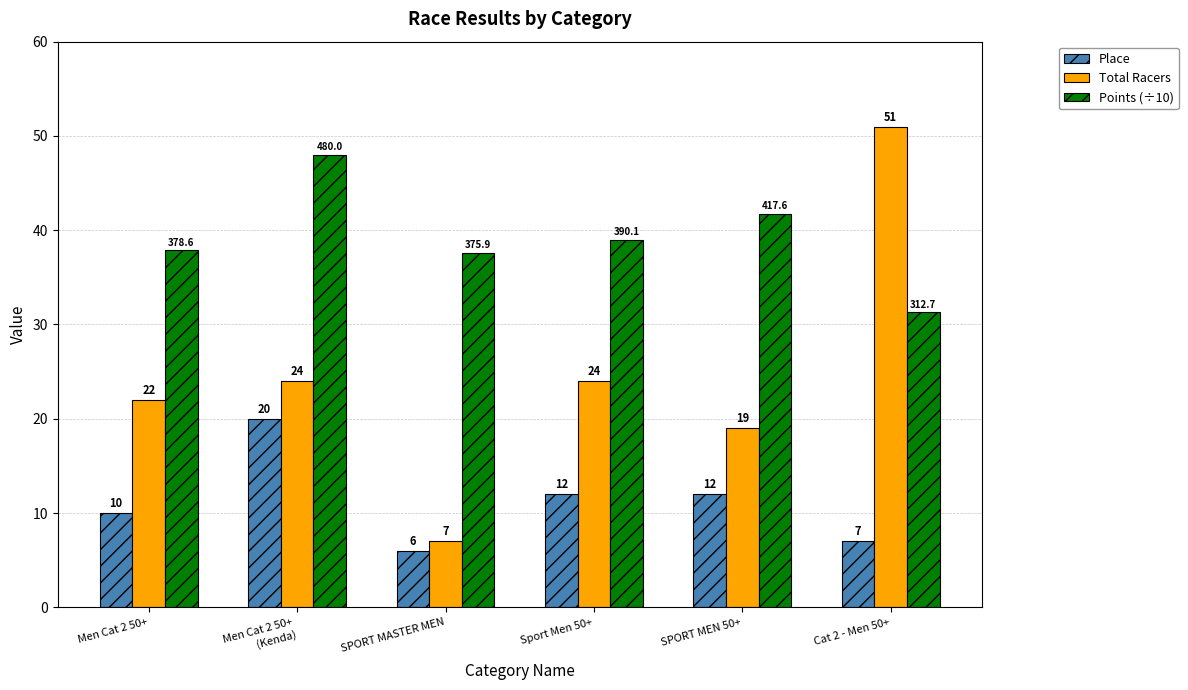

At which category is the sum across all series the highest?

Men Cat 2 50+
(Kenda)